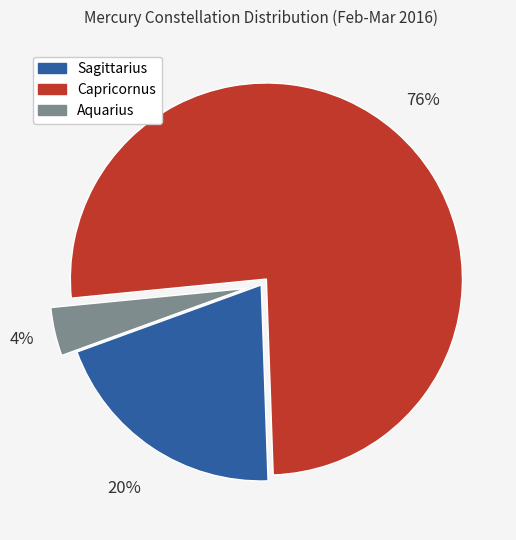

To the nearest percent, what percentage of the pie is Aquarius?

4%